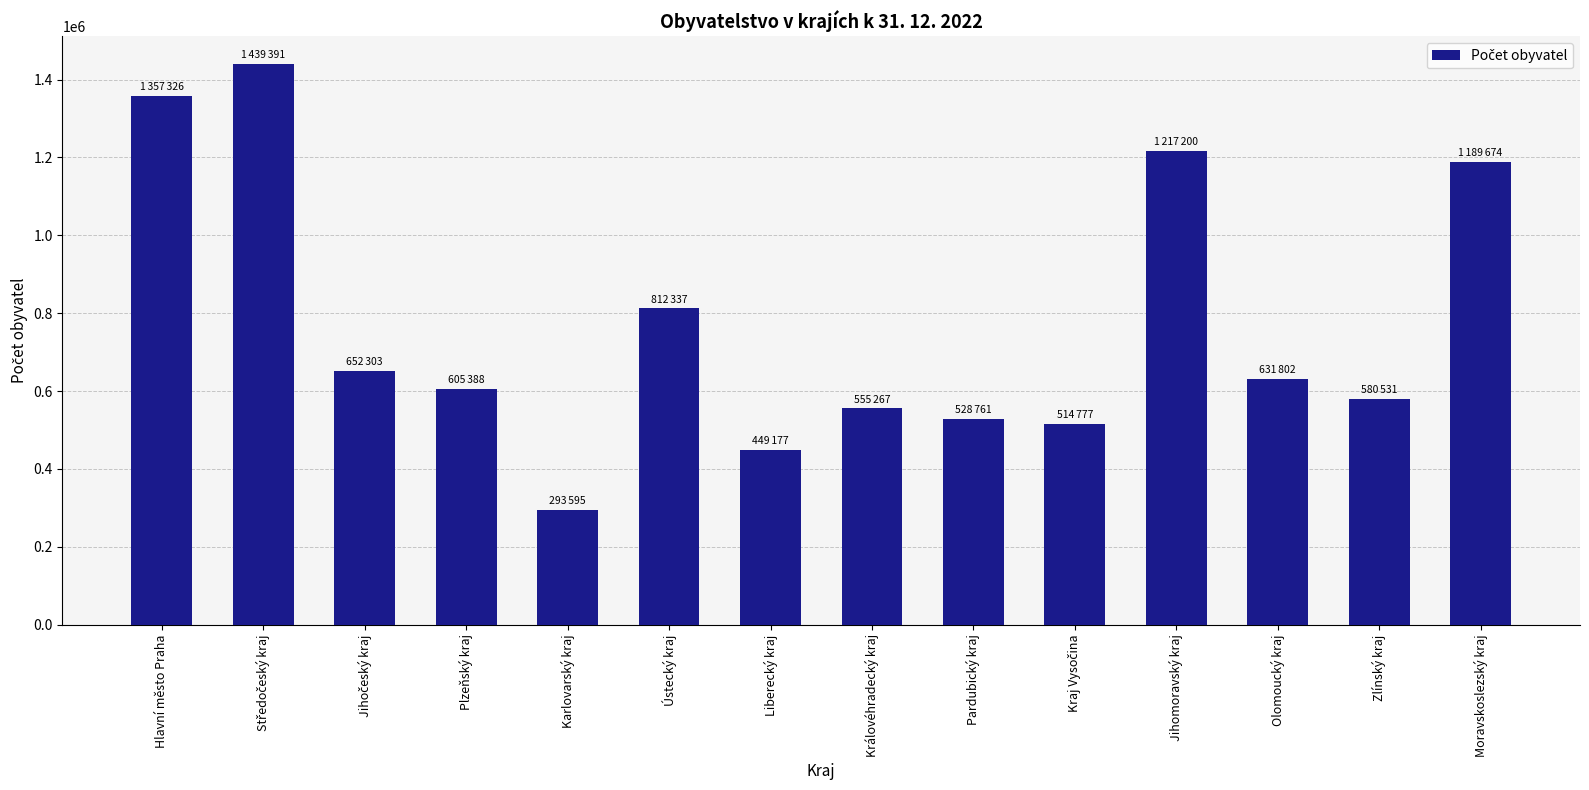

Are the bars grouped side by side (vs. stacked)?

No